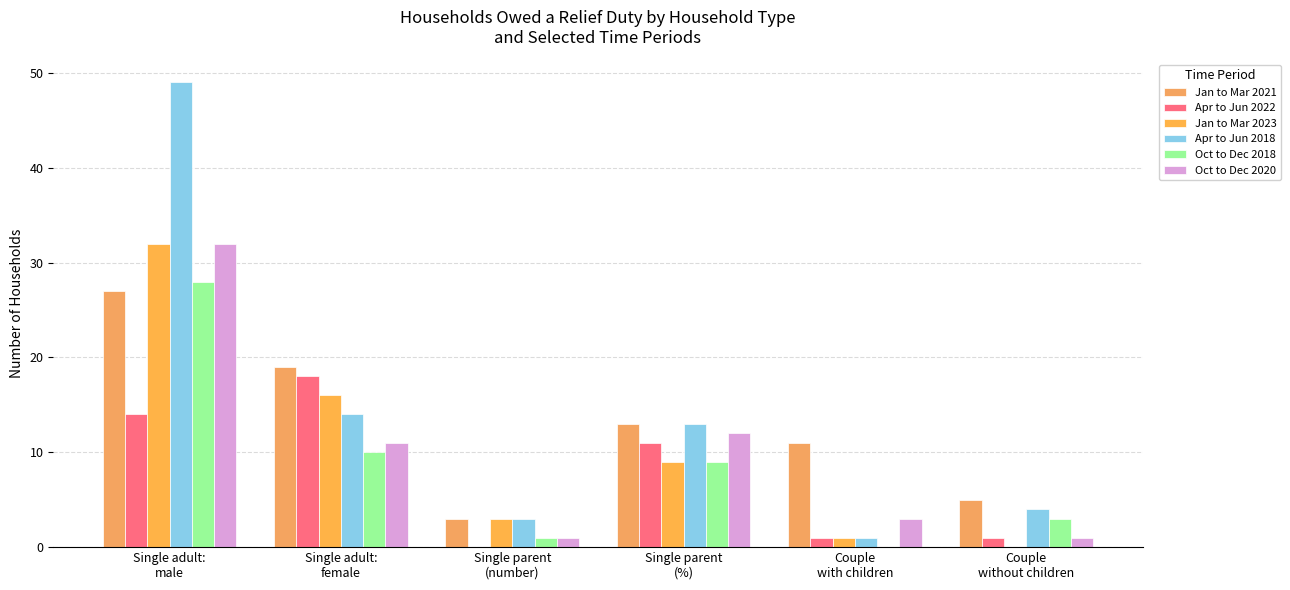

List the series in order of their peak value, highest first.

Apr to Jun 2018, Jan to Mar 2023, Oct to Dec 2020, Oct to Dec 2018, Jan to Mar 2021, Apr to Jun 2022